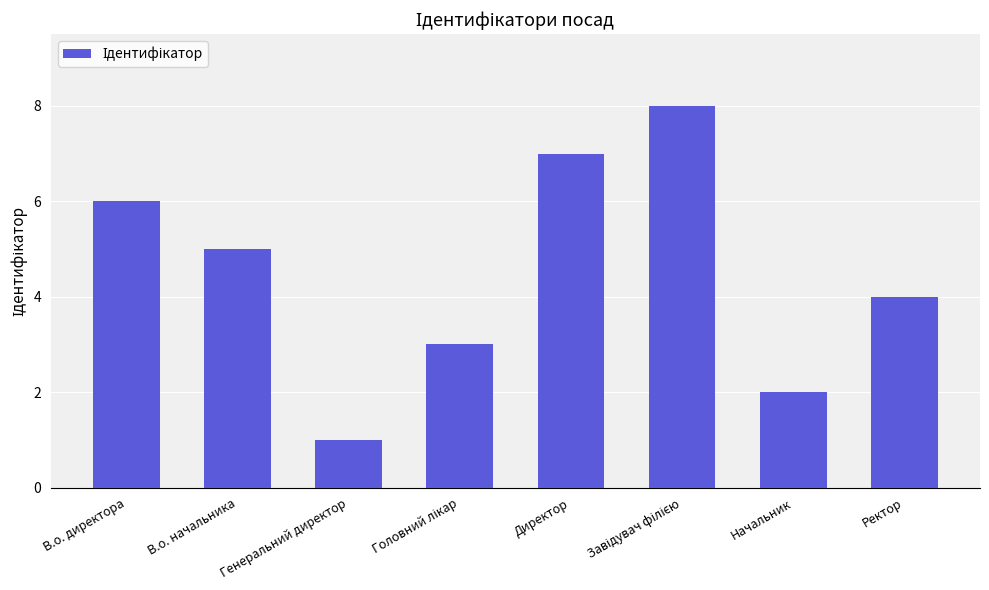

The value at Ректор is 4. True or false?

True